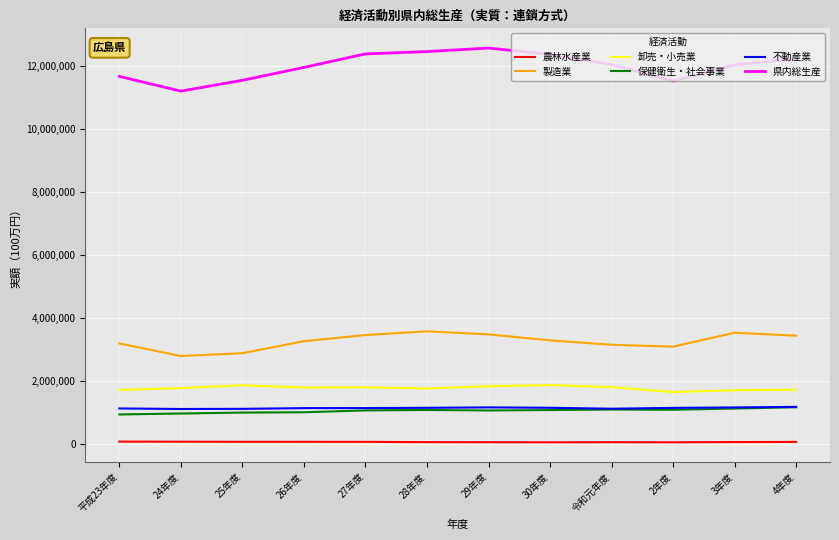

Does the chart have visible grid lines?

Yes